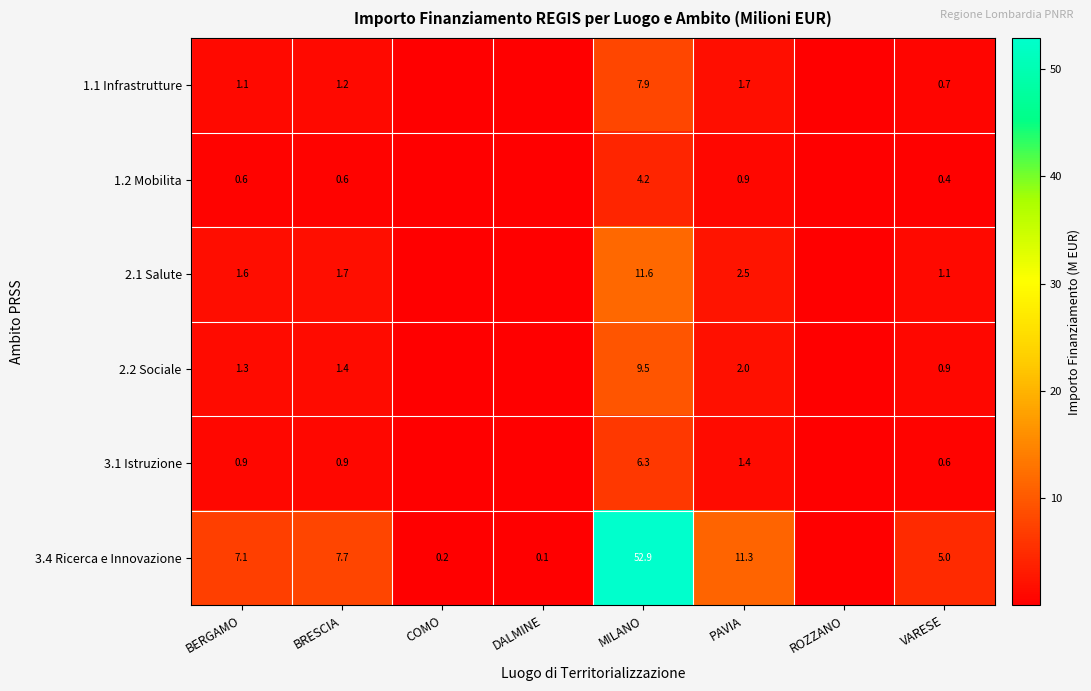

What is the approximate value of 2.1 Salute at BERGAMO?

1.6